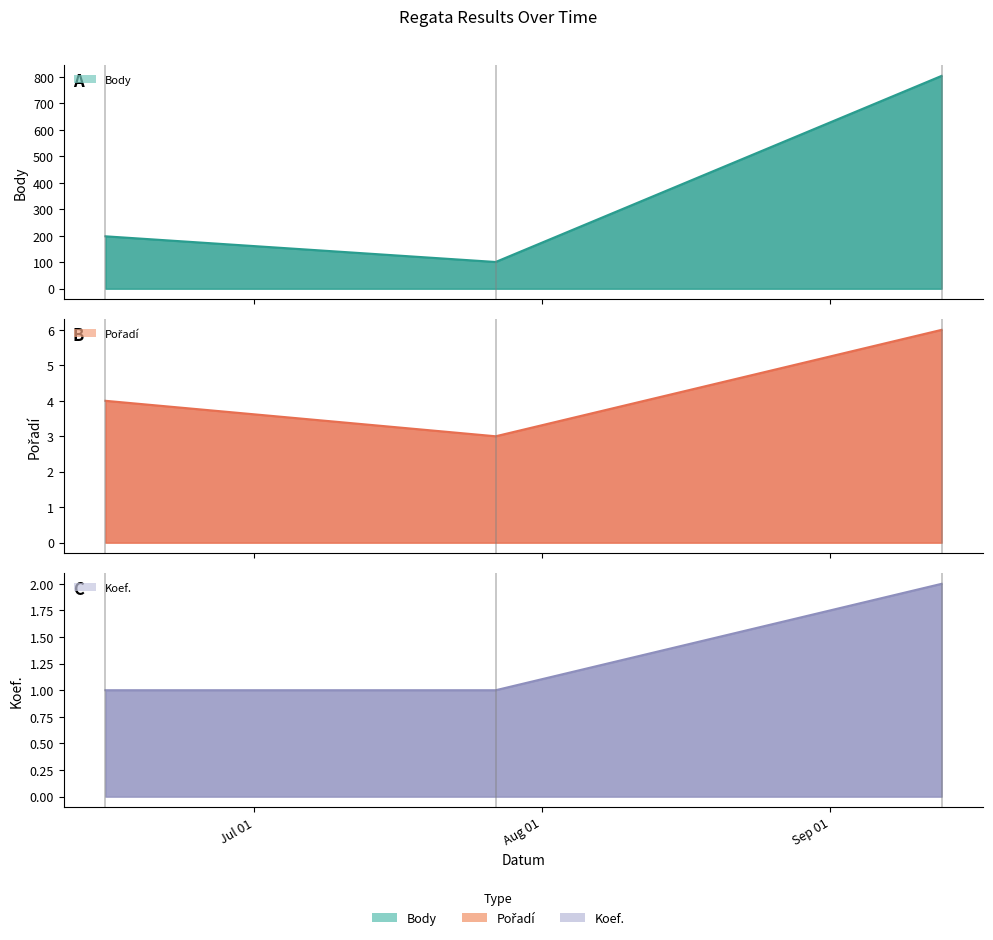

What is the minimum value shown in the chart?

1